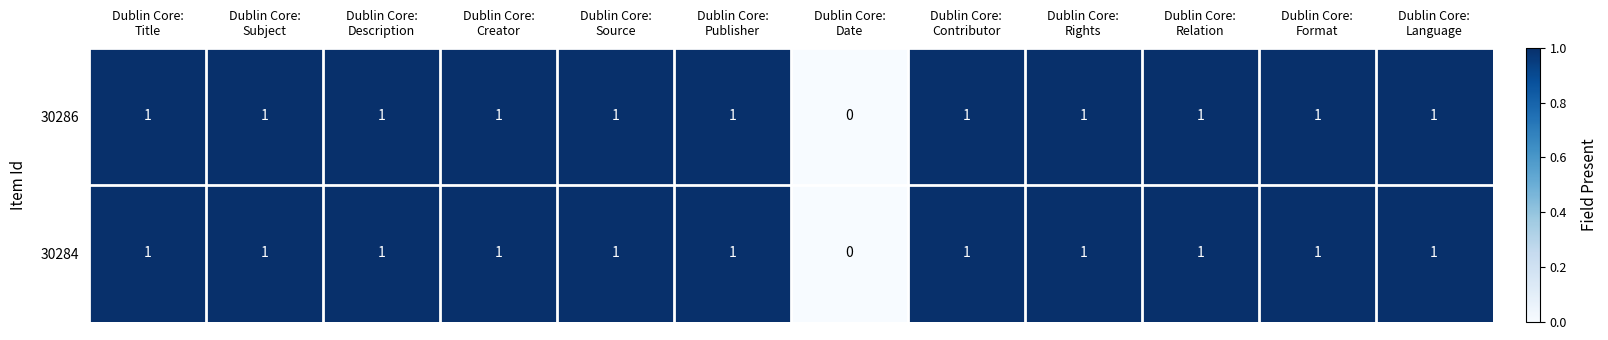

Reading left to right, extract all data points from this chart.

30286: 1	1	1	1	1	1	0	1	1	1	1	1
30284: 1	1	1	1	1	1	0	1	1	1	1	1